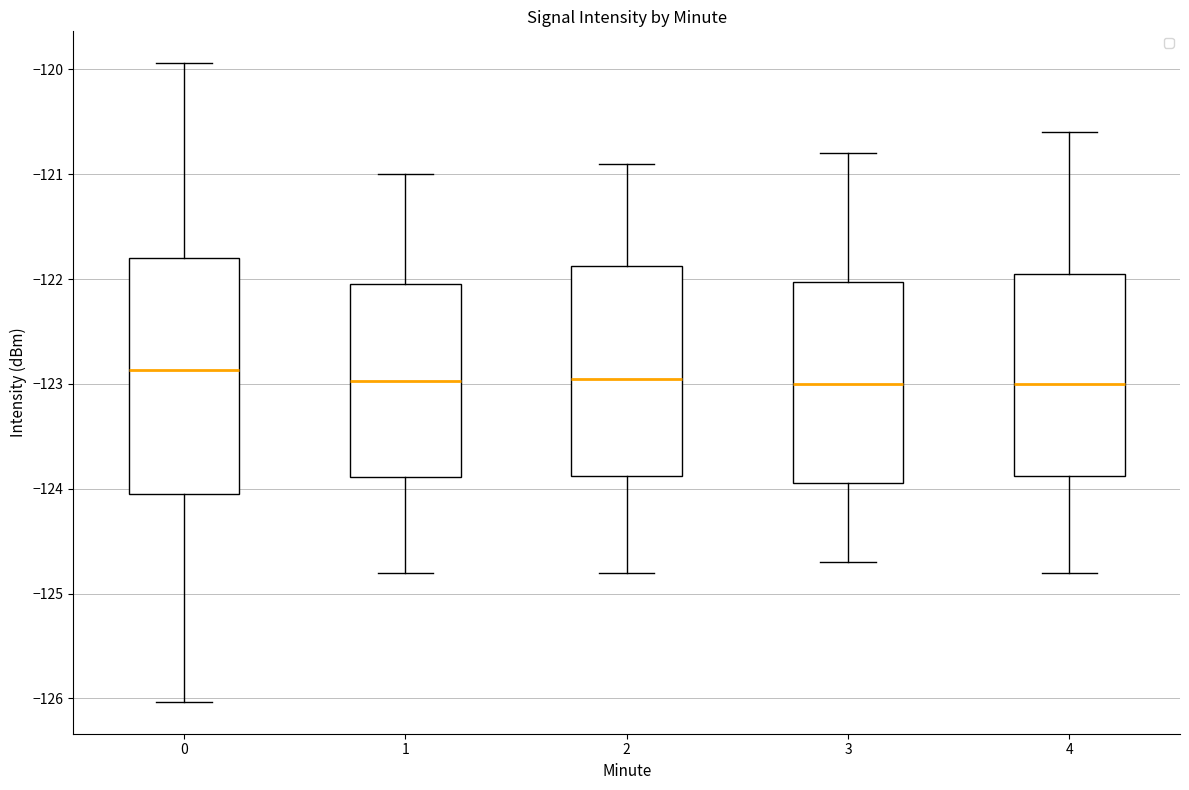

Where is the lower edge of the box at x = 3 on the y-axis? The values are not printed on the chart, so give them approximately, as read against the axis.

-123.9